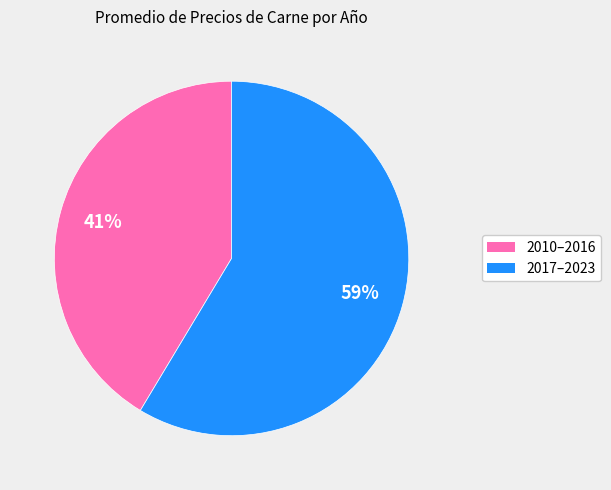

To the nearest percent, what is the average slice percentage?

50%